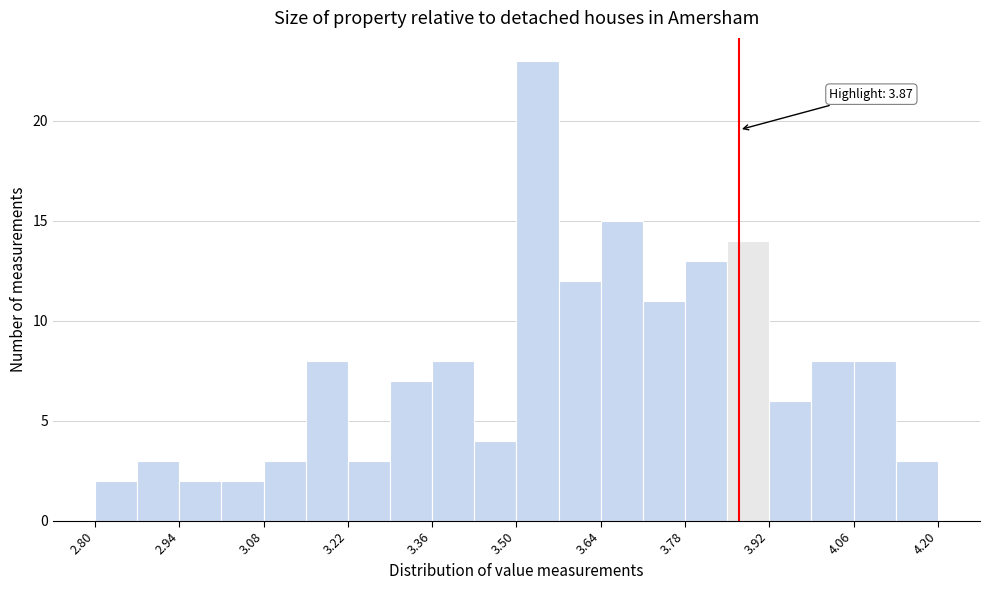

Around what value on the x-axis is the tallest bar? Give the approximate position of its centre, as read against the axis.

3.54